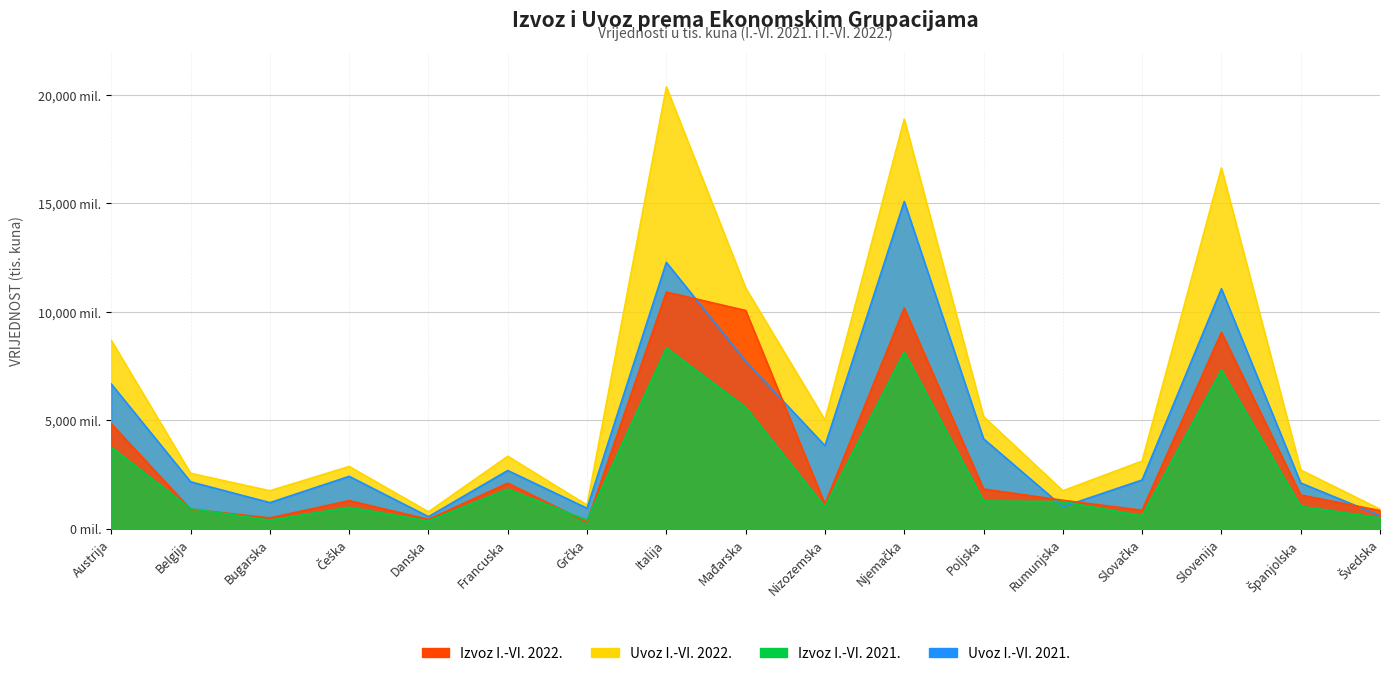

Between Slovenija and Francuska, which is larger?

Slovenija